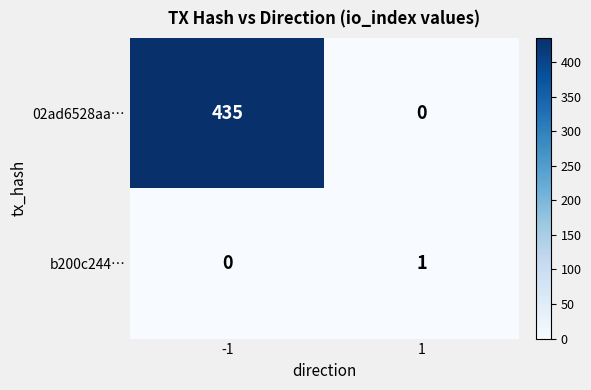

What is the average value of the 02ad6528aa… series?

218